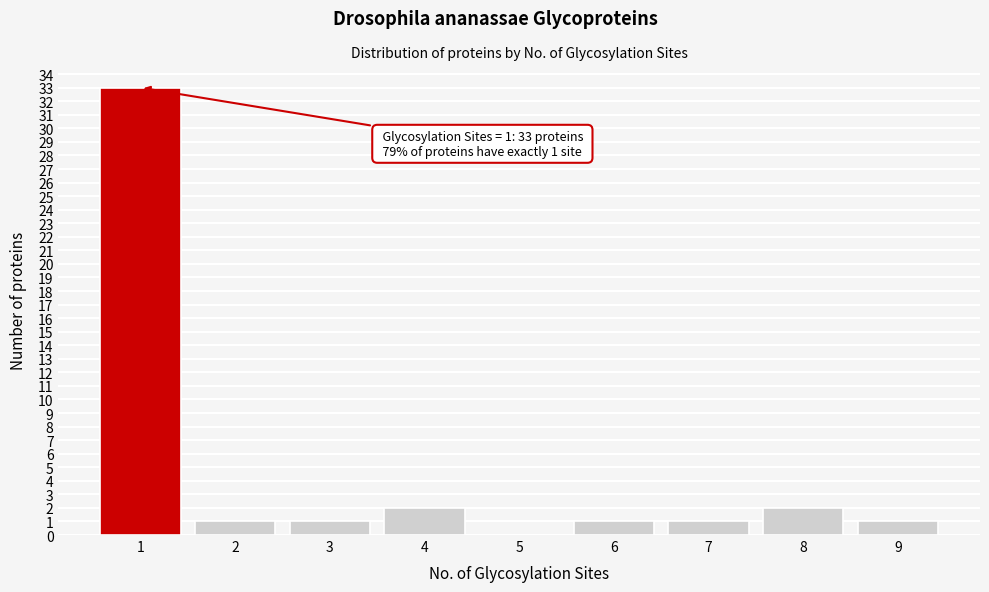

Reading left to right, extract all data points from this chart.

1=33	2=1	3=1	4=2	5=0	6=1	7=1	8=2	9=1